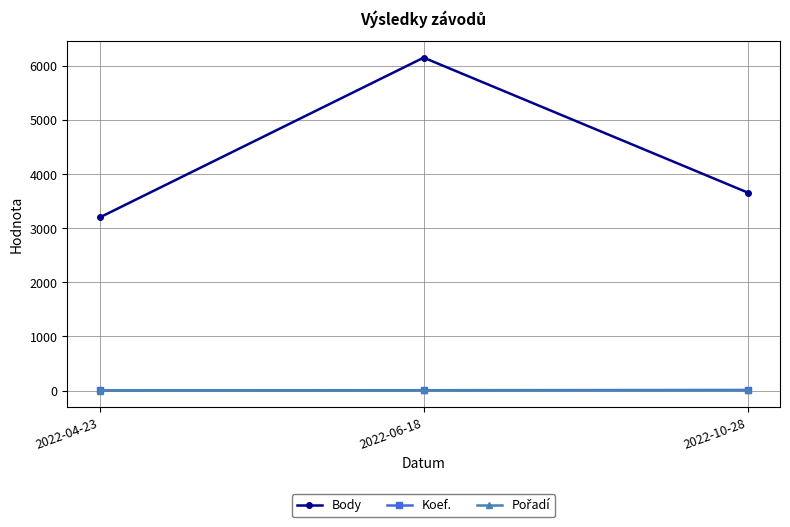

How many series are shown in this chart?

3